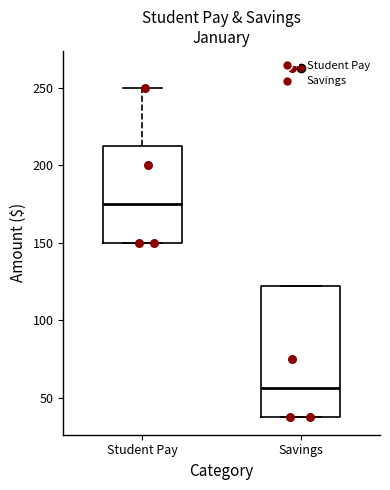

Reading left to right, transcribe this box plot: for each box, give where its median line is, the range the box spans, and where its two whiskers end, as read against the y-axis. The values are not printed on the chart, so give them approximately, as read against the axis.

Student Pay: median 175, box 150 to 215, whiskers 150 to 250
Savings: median 55, box 40 to 120, whiskers 40 to 120